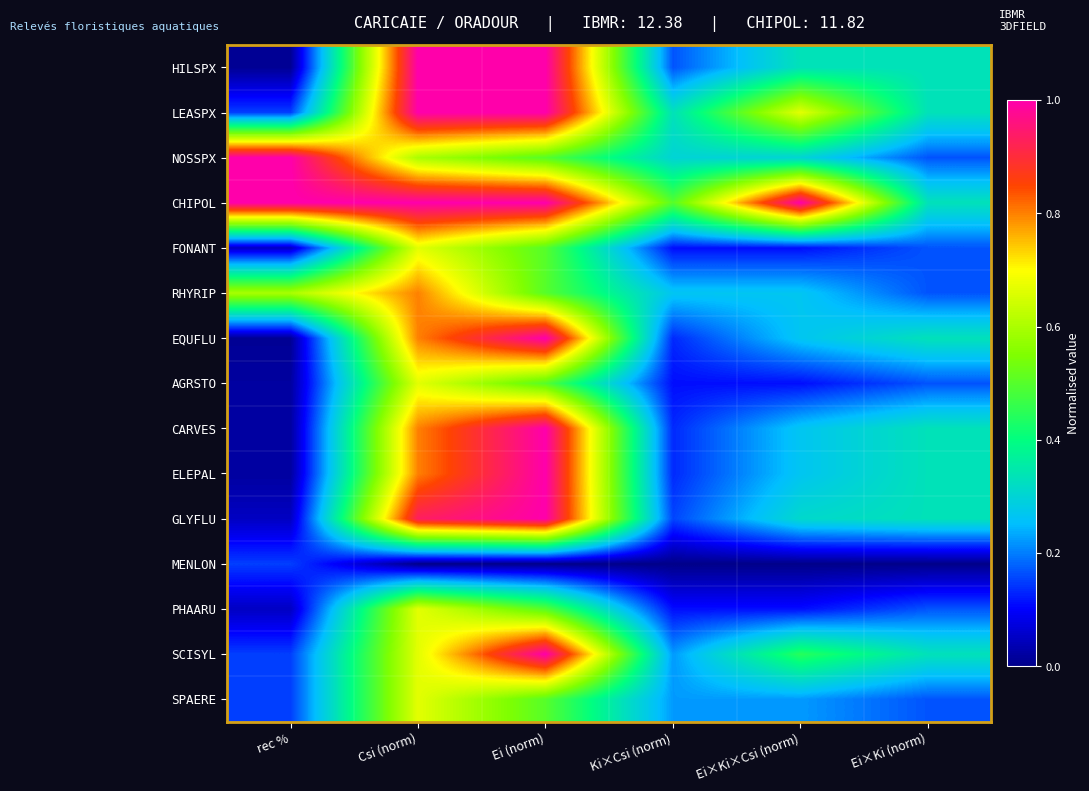

Which series has the largest total across all categories?

CHIPOL